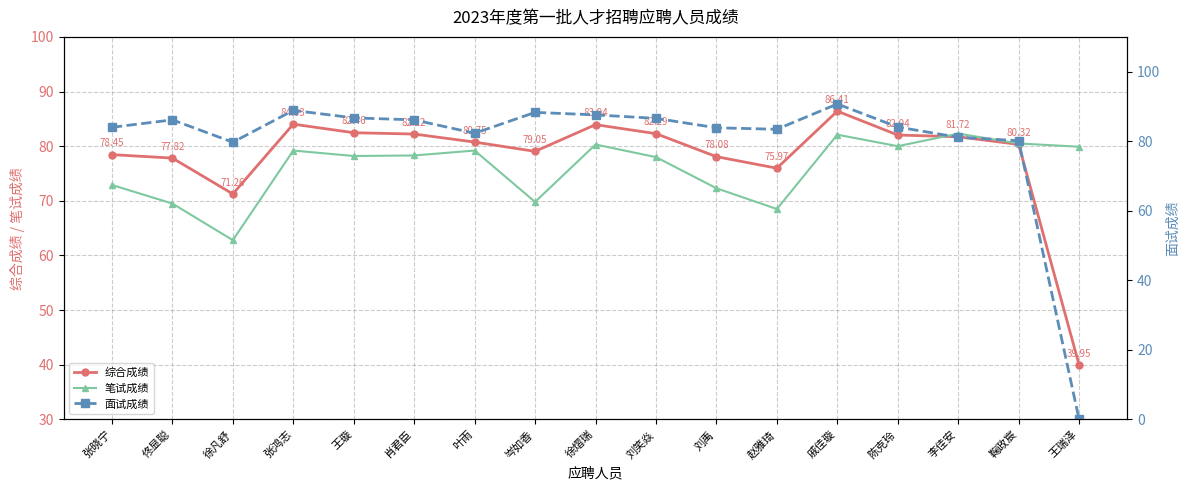

What is the lowest value of the 笔试成绩 series?

62.8